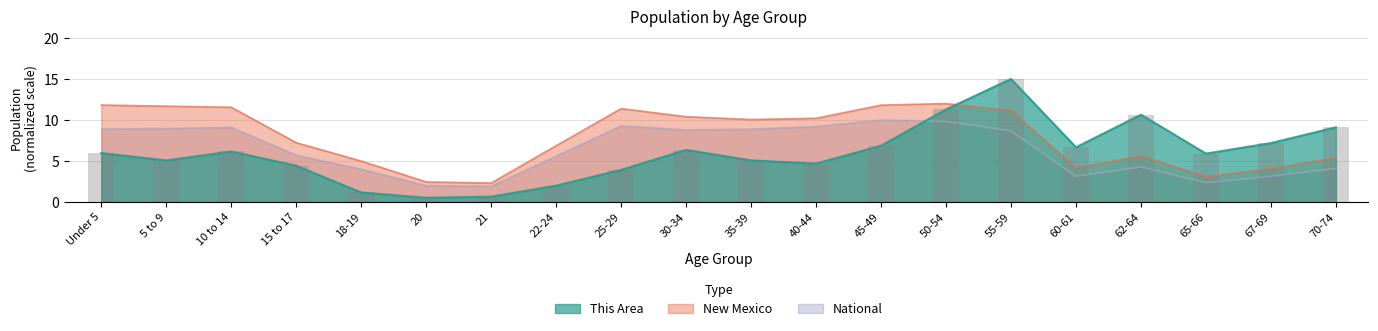

What is the maximum value shown in the chart?

15.0